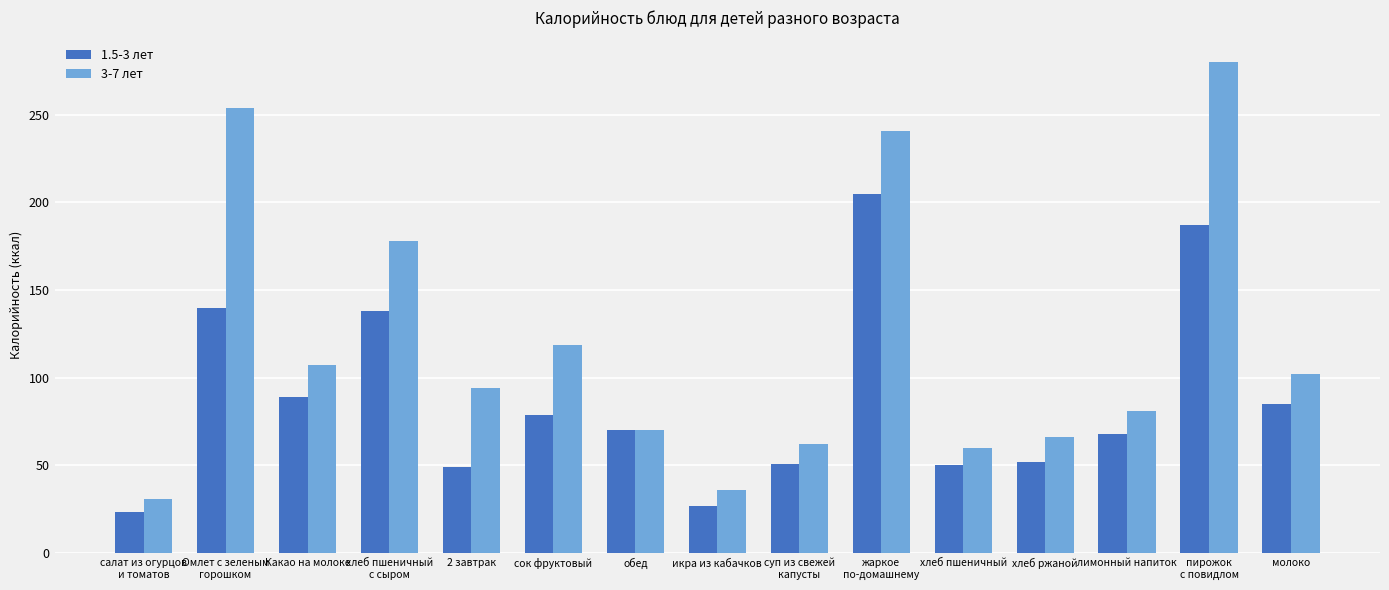

Which category has the highest value across all series?

пирожок
с повидлом